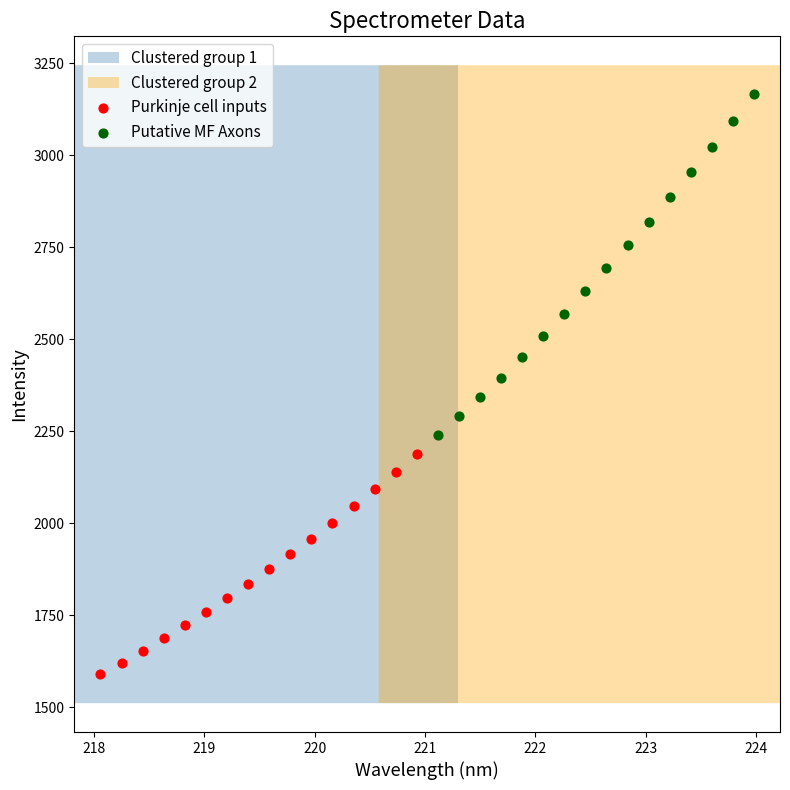

Which series has the widest spread of Y values?

Putative MF Axons